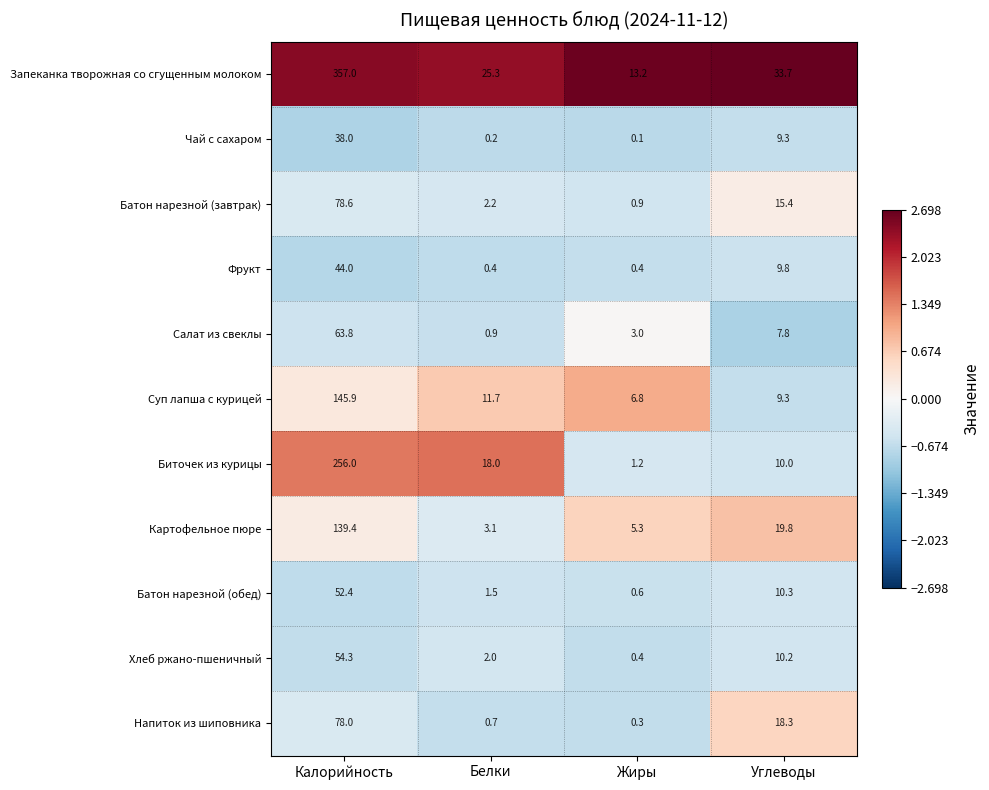

Which category has the highest value in the Запеканка творожная со сгущенным молоком series?

Калорийность